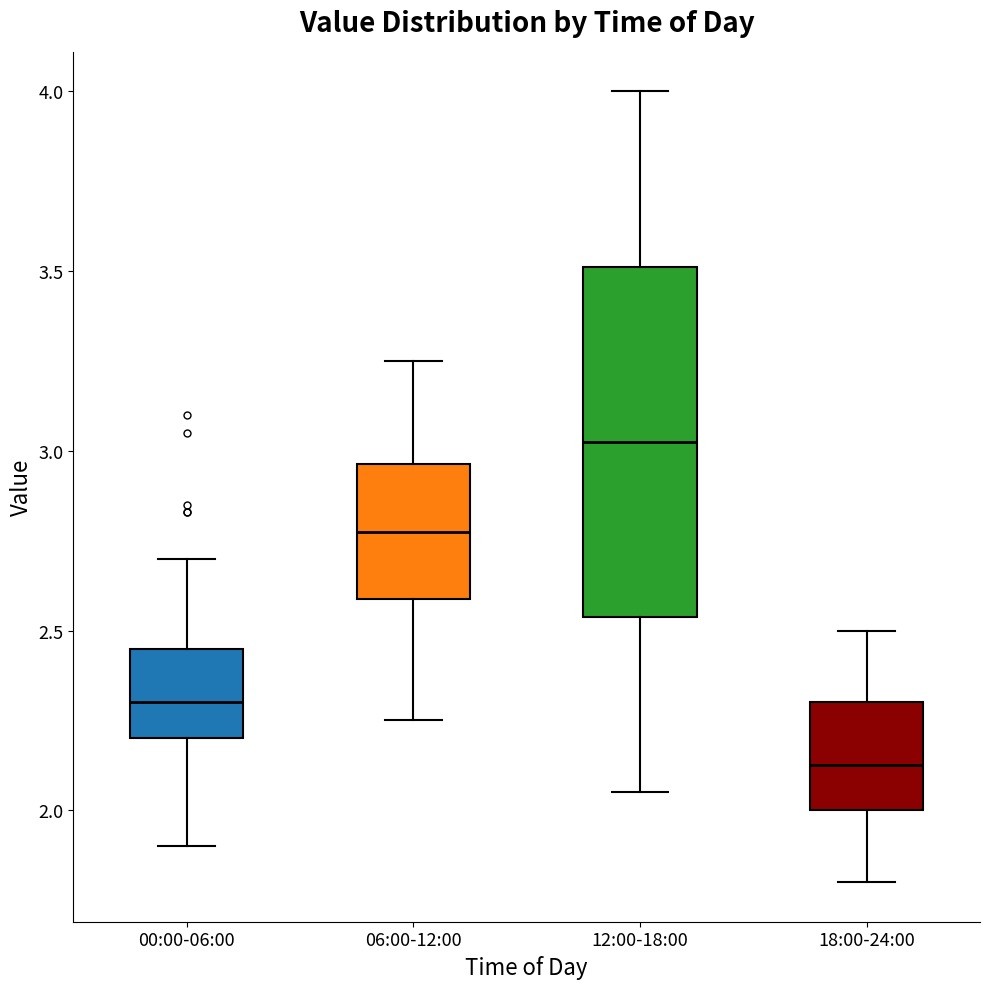

Which box's median line is the highest?

12:00-18:00